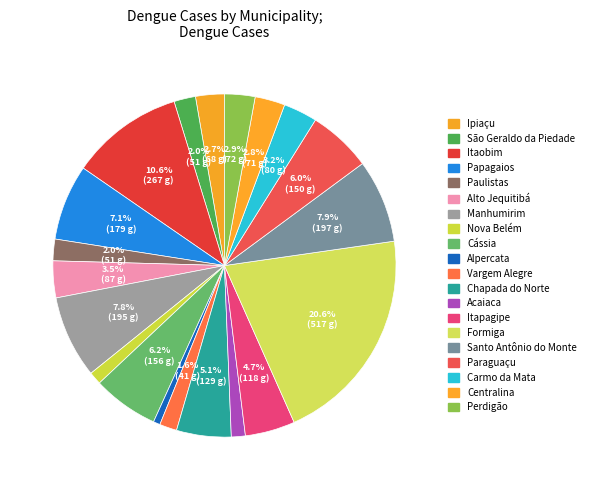

Does any single category account for the majority?

No